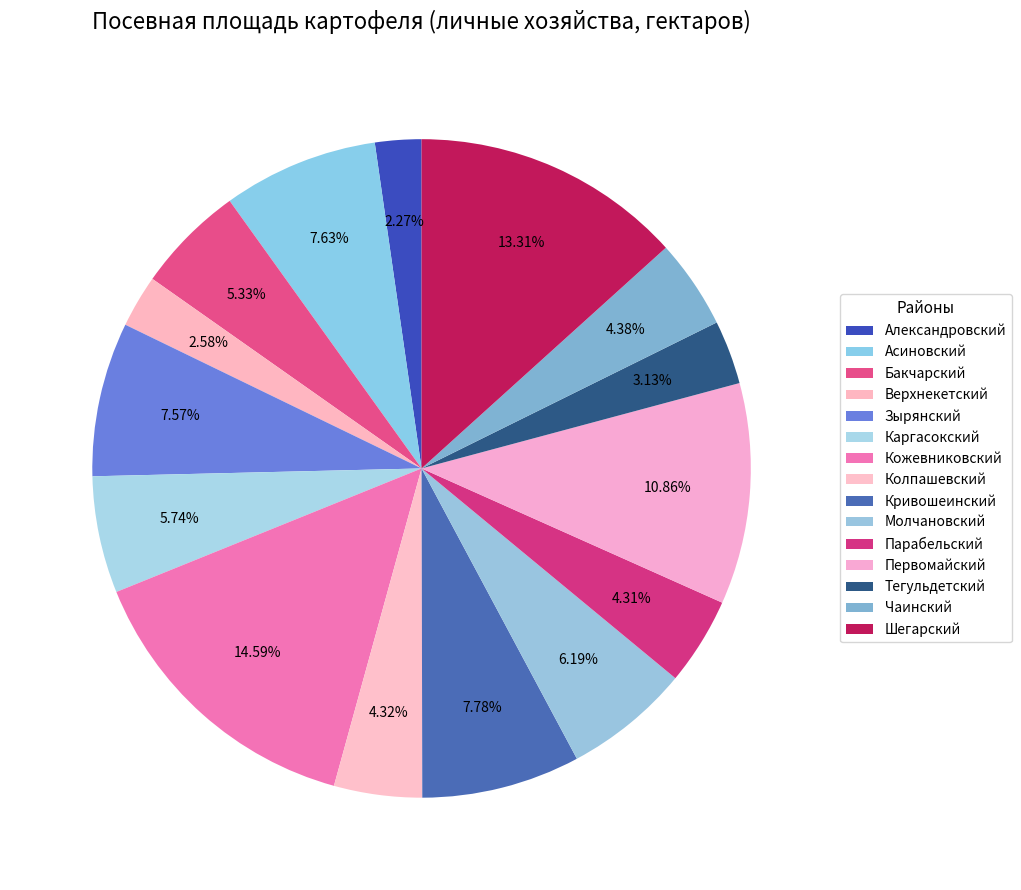

How many segments does this pie chart have?

15